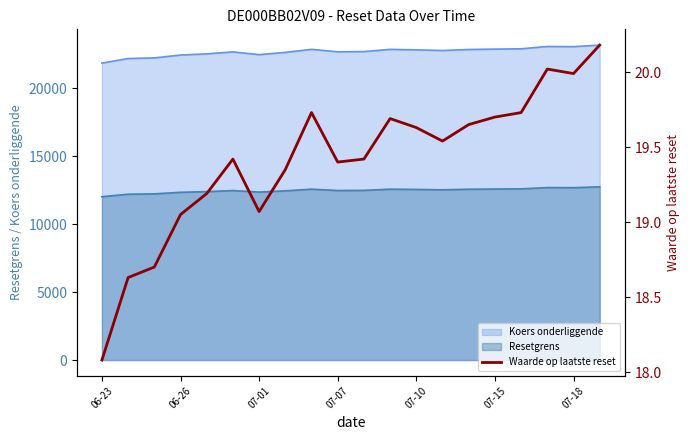

At which category does the chart reach its minimum across all series?

06-23